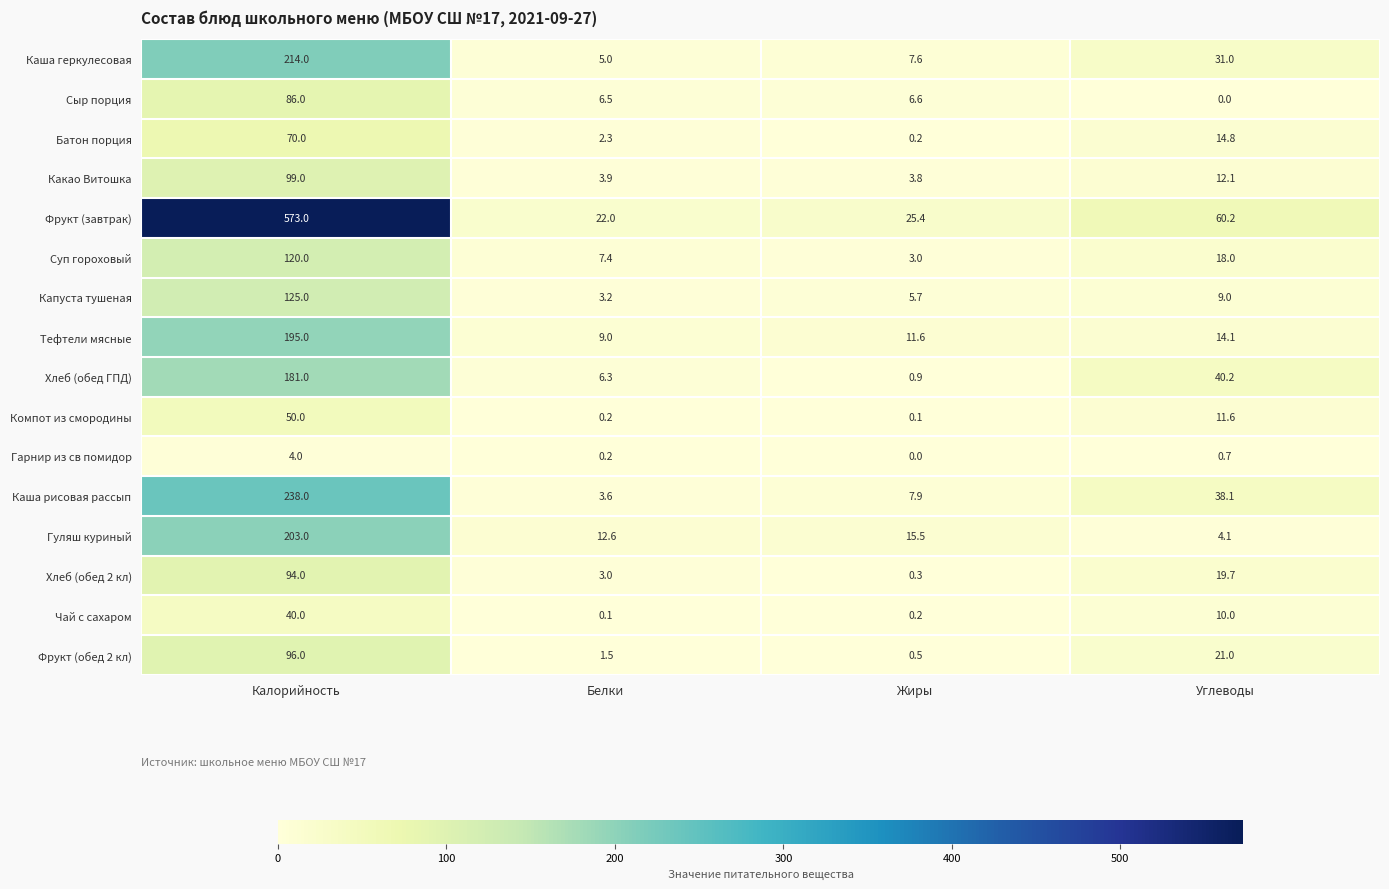

How many series are shown in this chart?

16